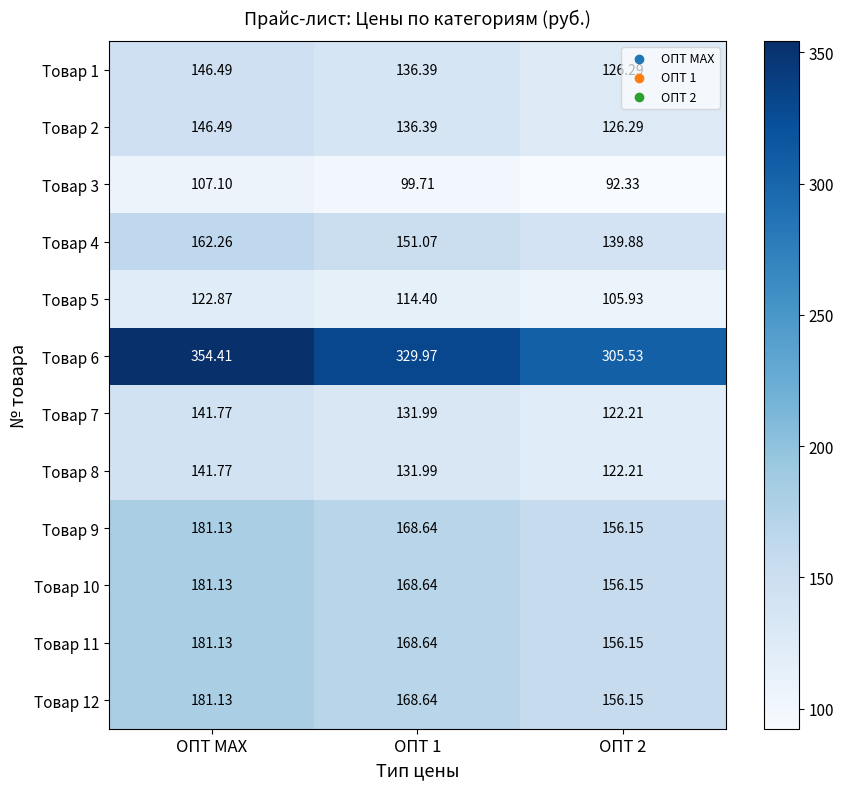

Where does the Товар 1 series first go above 136?

ОПТ МАХ